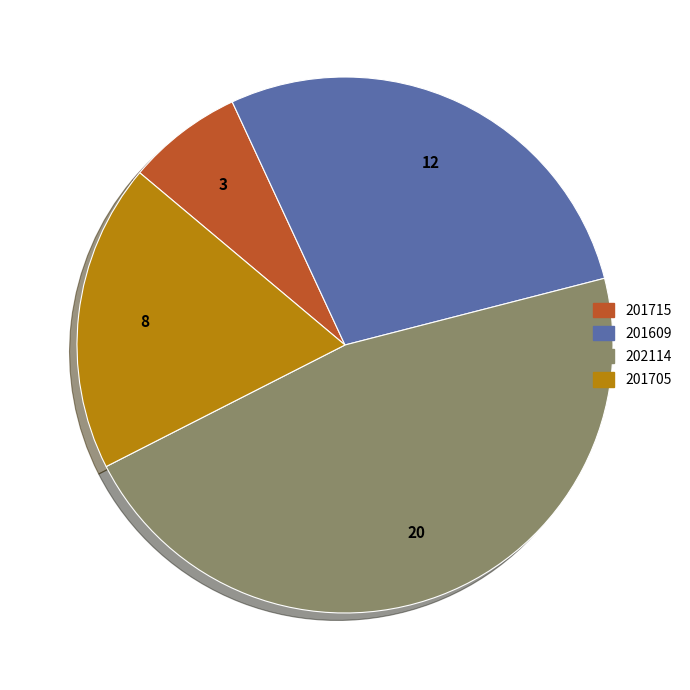

Is the sum of 201609 and 201705 greater than half?

No